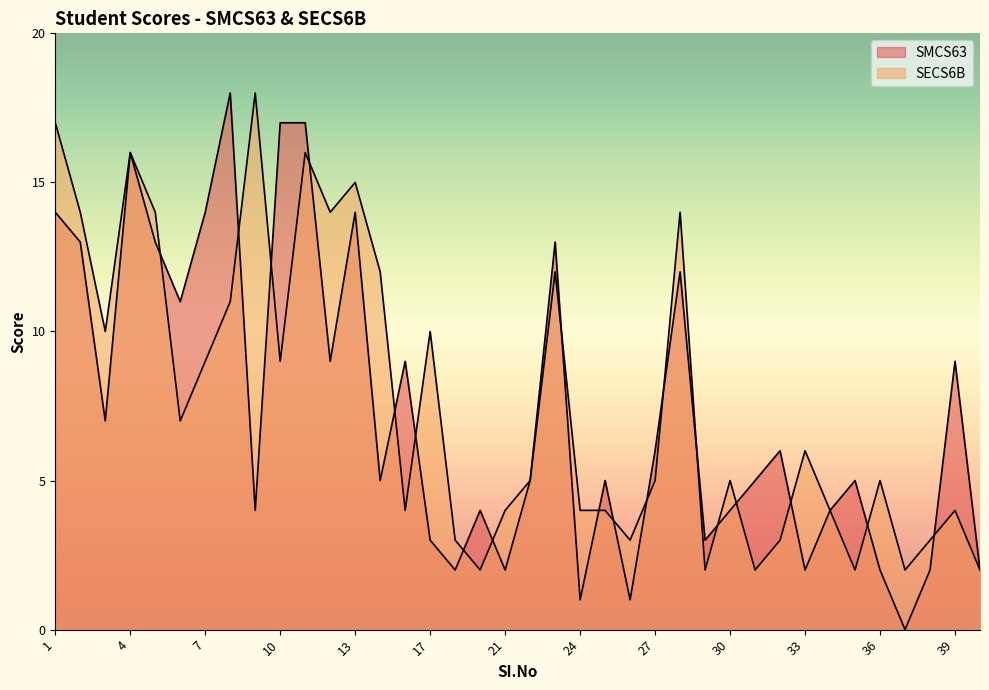

At which category is the sum across all series the highest?

11